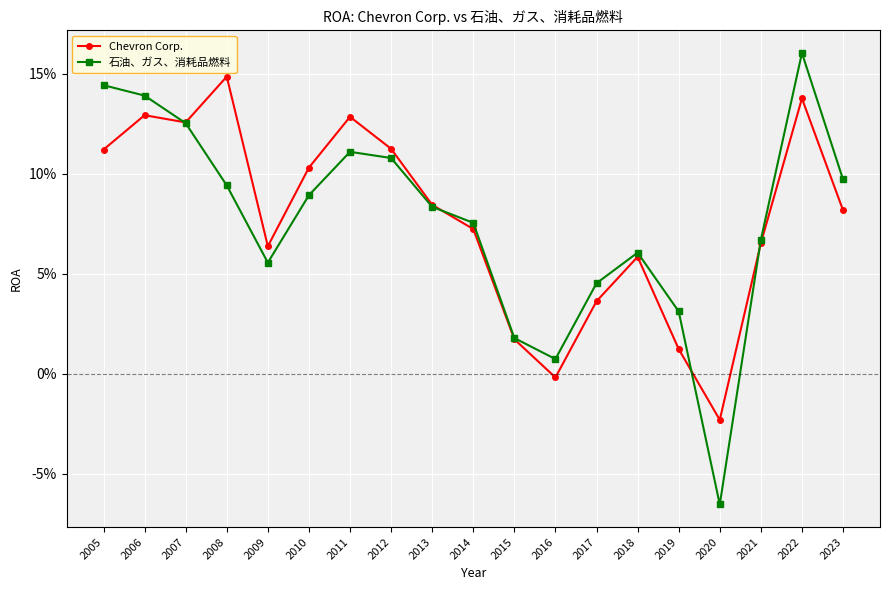

Where is the first local minimum for Chevron Corp.?

2007